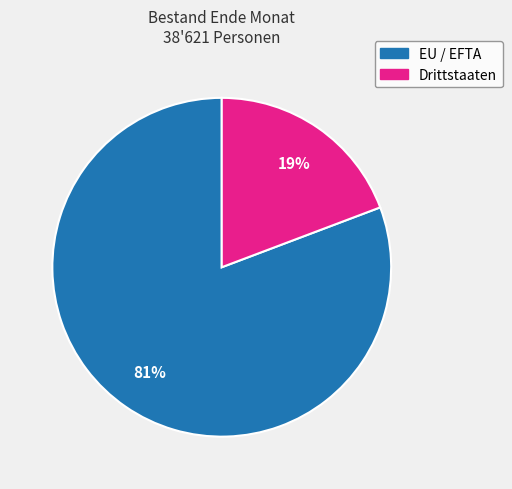

To the nearest percent, what percentage of the pie is EU / EFTA?

81%